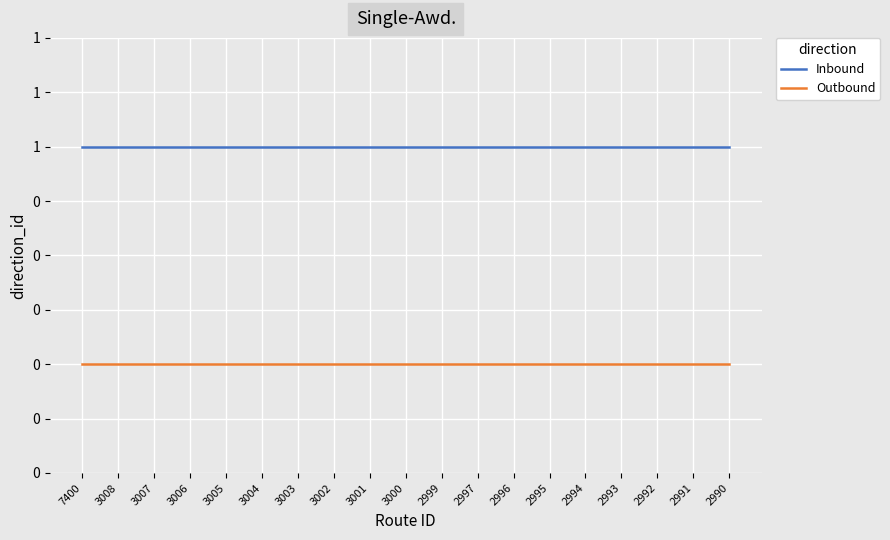

True or false: Inbound and Outbound cross at least once.

False